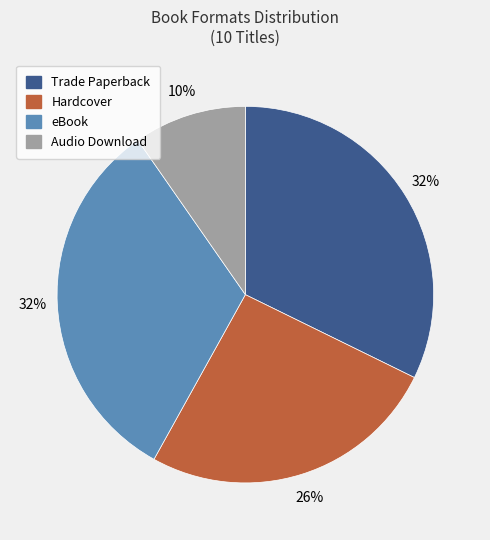

To the nearest percent, what portion does Trade Paperback represent?

32%